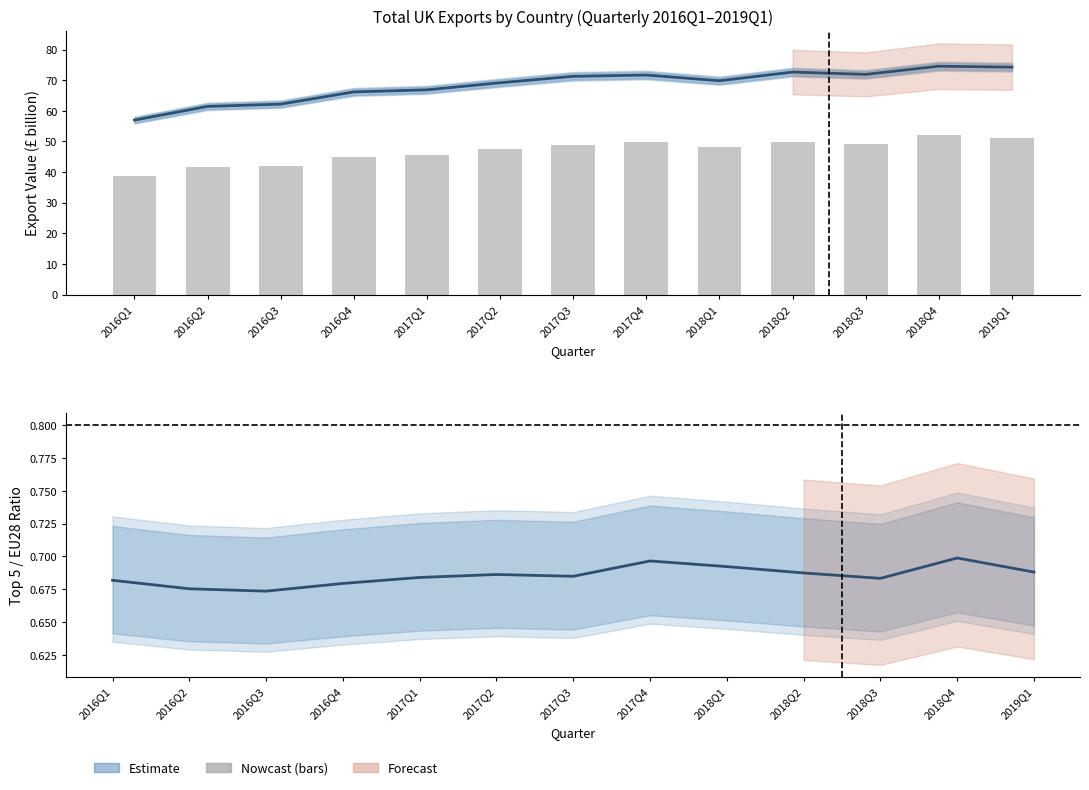

At 2018Q1, list the series in order from largest to smallest.

Total EU28, Top 5 Countries Sum, Top 5 / EU28 Ratio